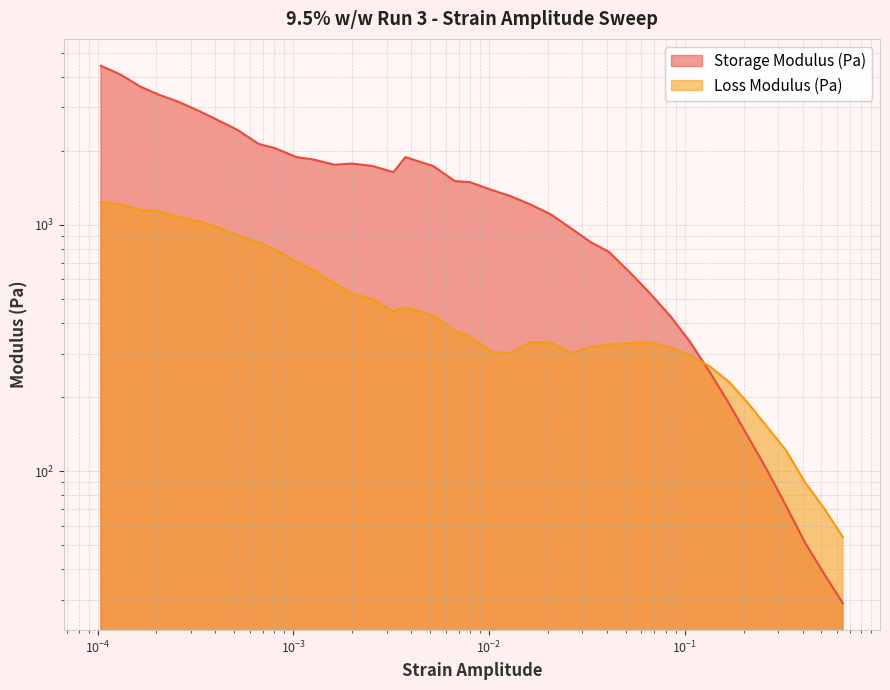

What is the difference between the maximum and minimum values in the Storage Modulus (Pa) series?

4393.5